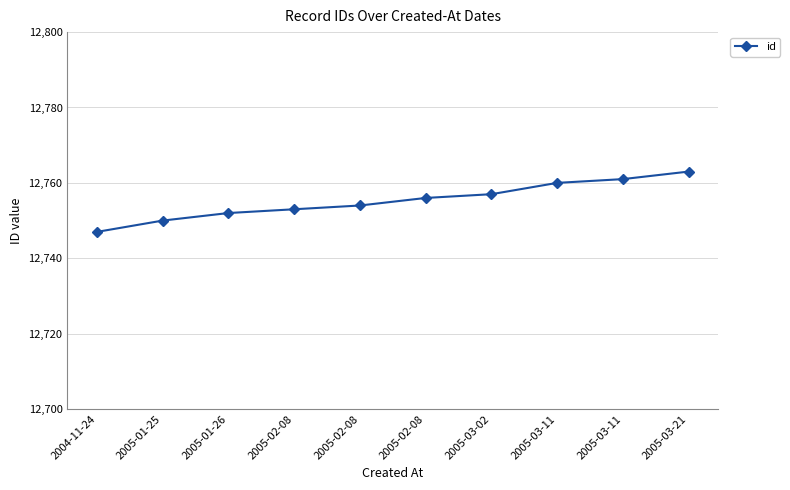

Count the number of data series in this chart.

1